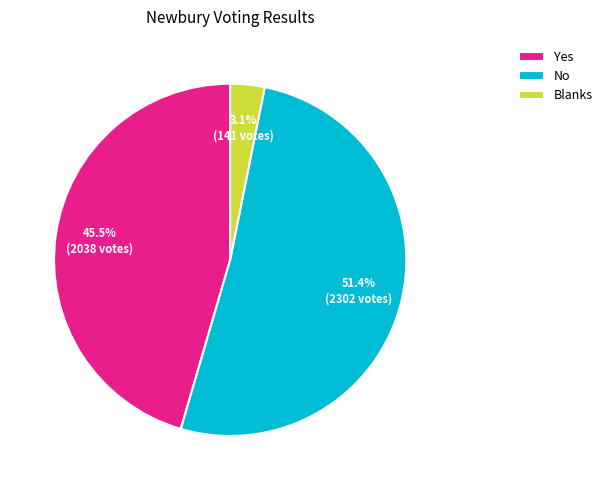

Does any single category account for the majority?

Yes